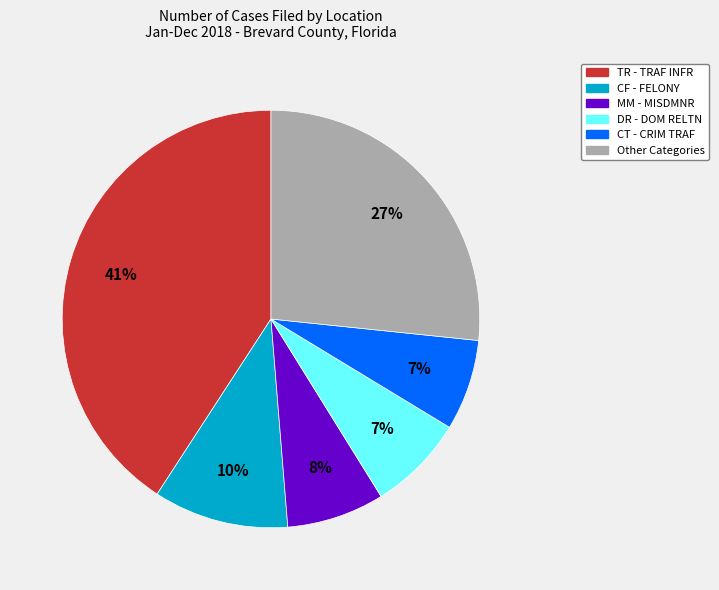

Does any single category account for the majority?

No